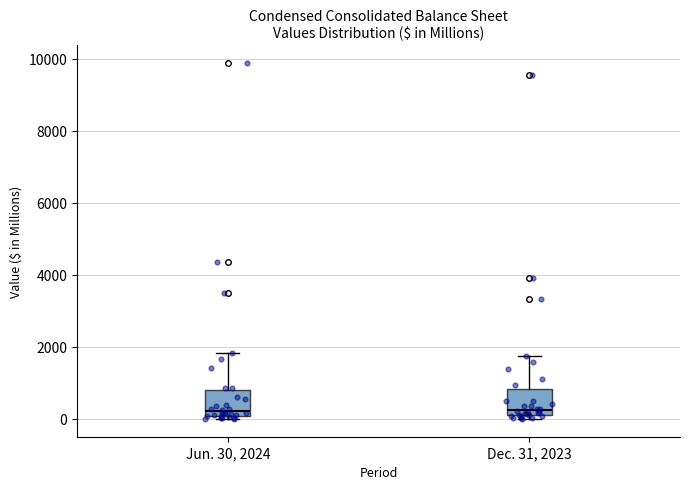

Reading left to right, transcribe this box plot: for each box, give where its median line is, the range the box spans, and where its two whiskers end, as read against the y-axis. The values are not printed on the chart, so give them approximately, as read against the axis.

Jun. 30, 2024: median 200, box 0 to 800, whiskers 0 (just below the box's lower edge) to 1800
Dec. 31, 2023: median 200 (just above the box's lower edge), box 200 to 800, whiskers 0 to 1800